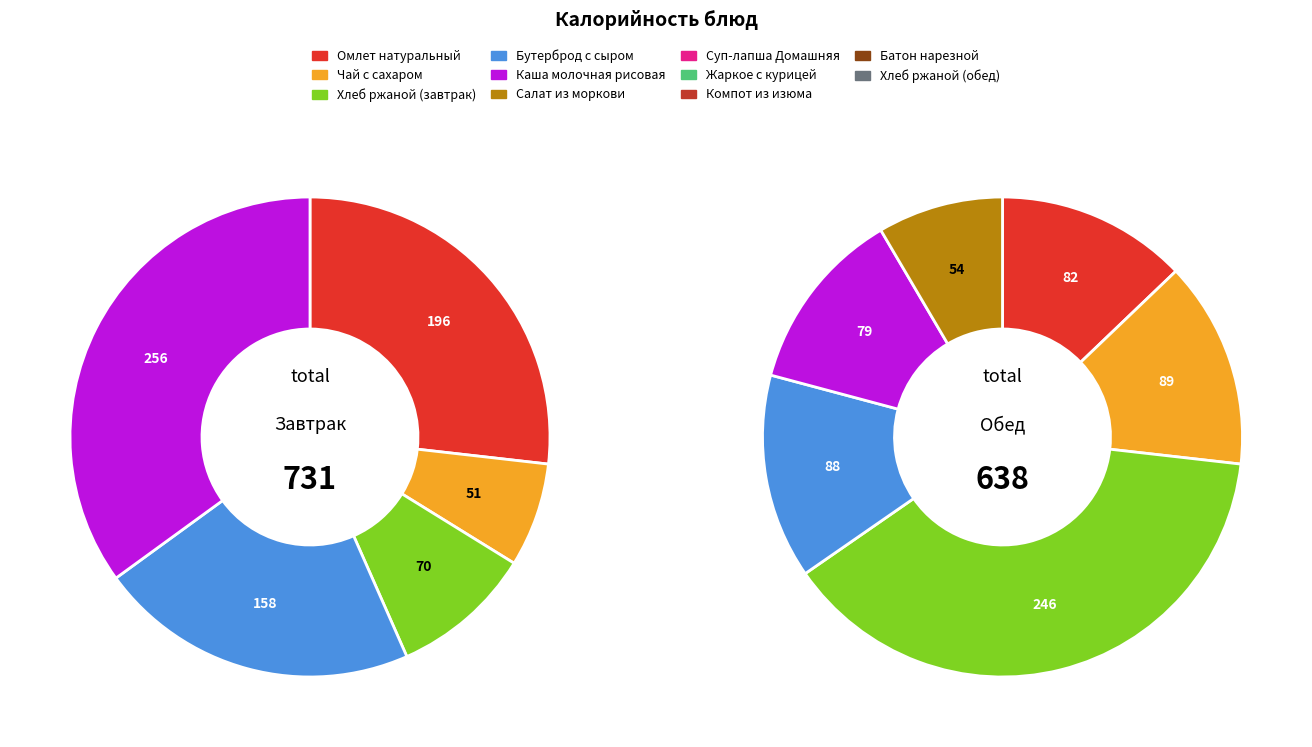

To the nearest percent, what is the average slice percentage?

9%